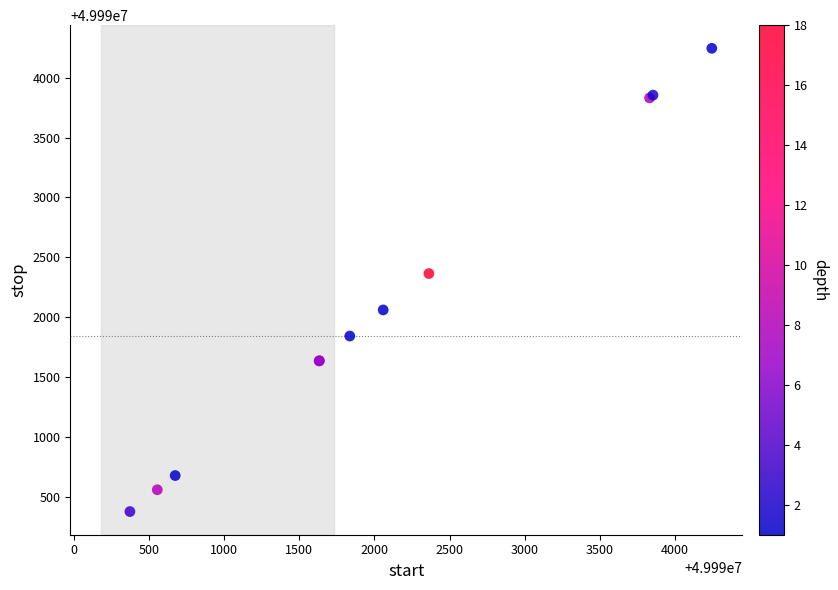

What Y value in the scatter plot is closest to 49992310?

49992364